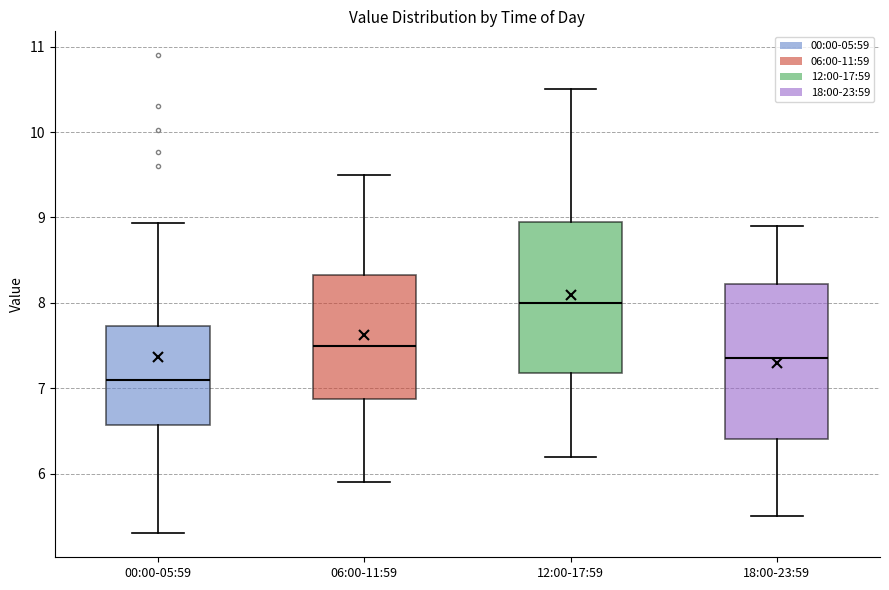

Which box's median line is the lowest?

00:00-05:59